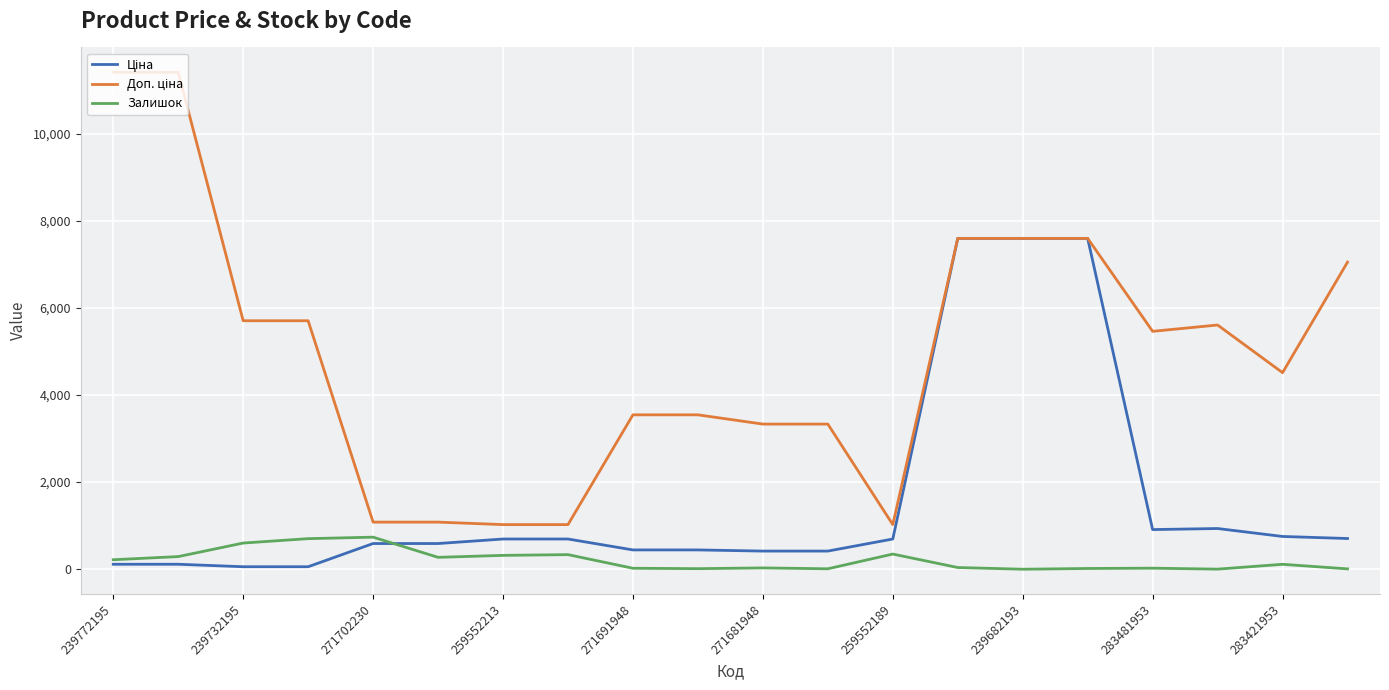

What is the maximum value for Залишок?

736.0